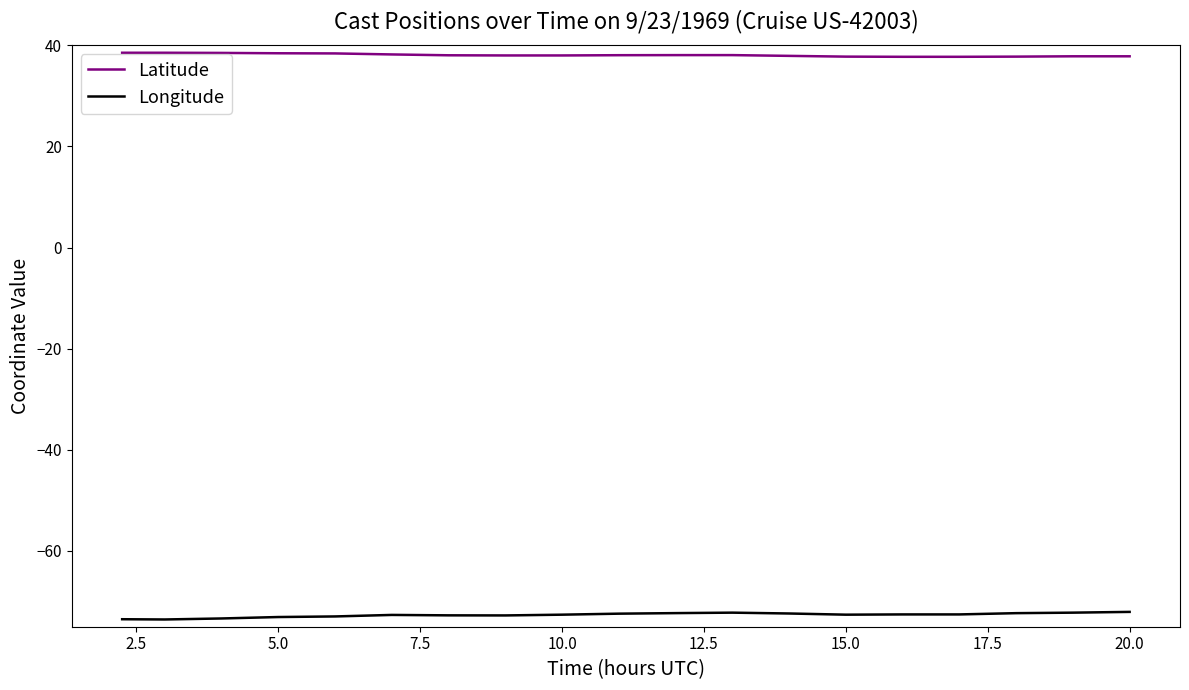

Which series has the largest total across all categories?

Latitude